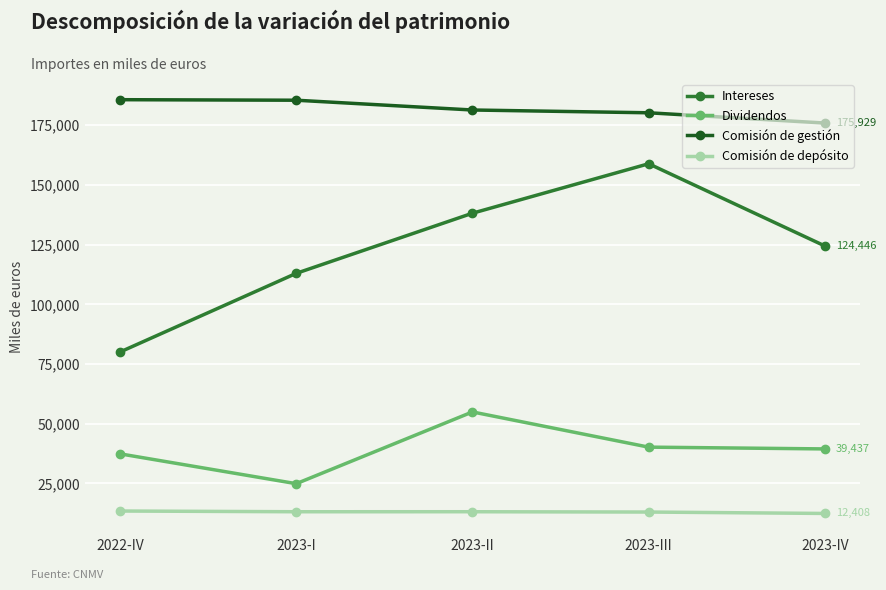

What is the label of the 2nd point from the right?

2023-III